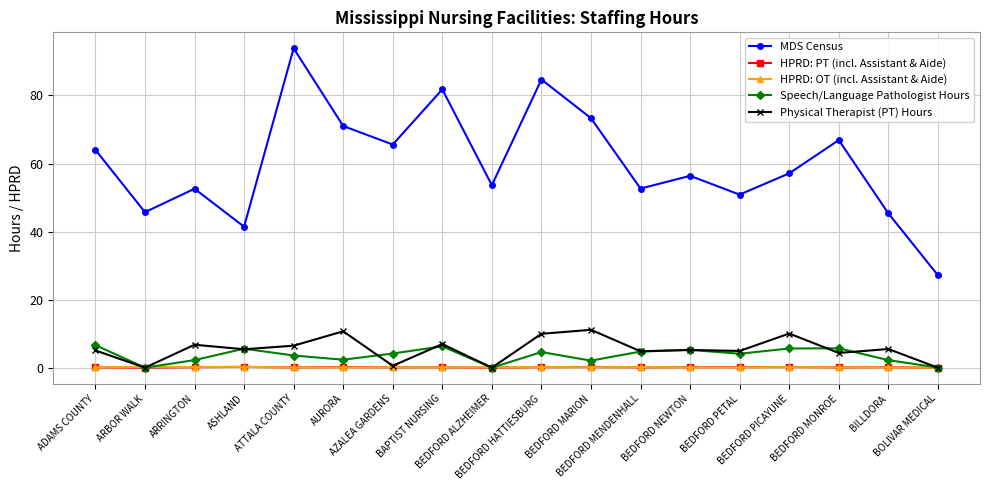

How many data points does each series have?

18